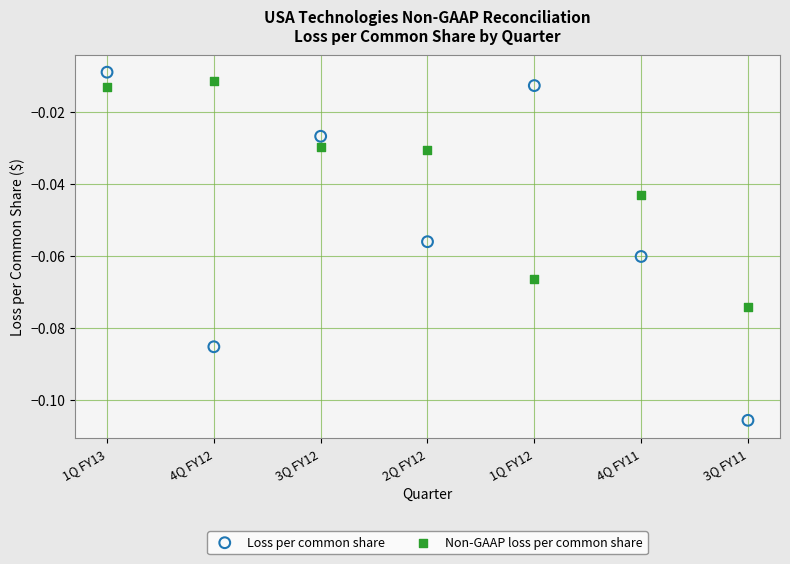

Which series contains the lowest Y value?

Loss per common share